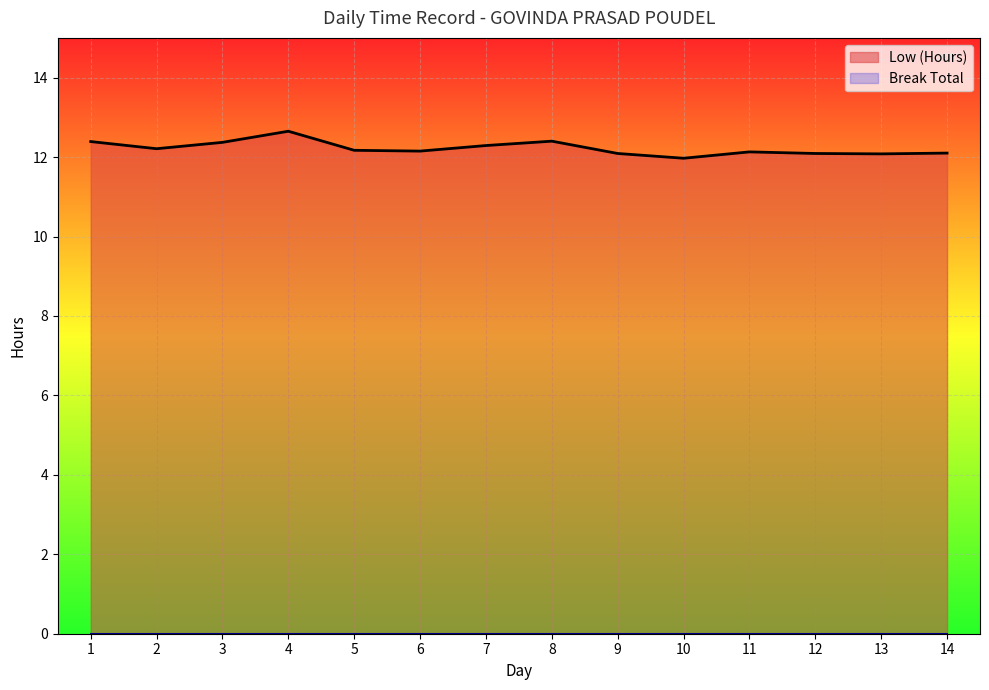

The value of Low (Hours) at 6 is 2.5. True or false?

False